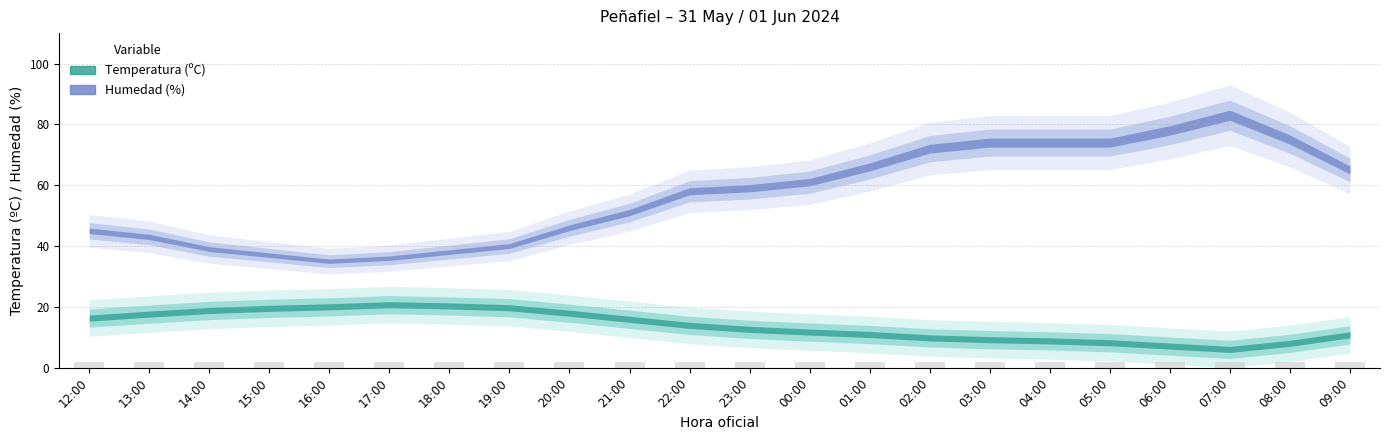

Rank the series at 13:00 from highest to lowest value.

Humedad, Temperatura